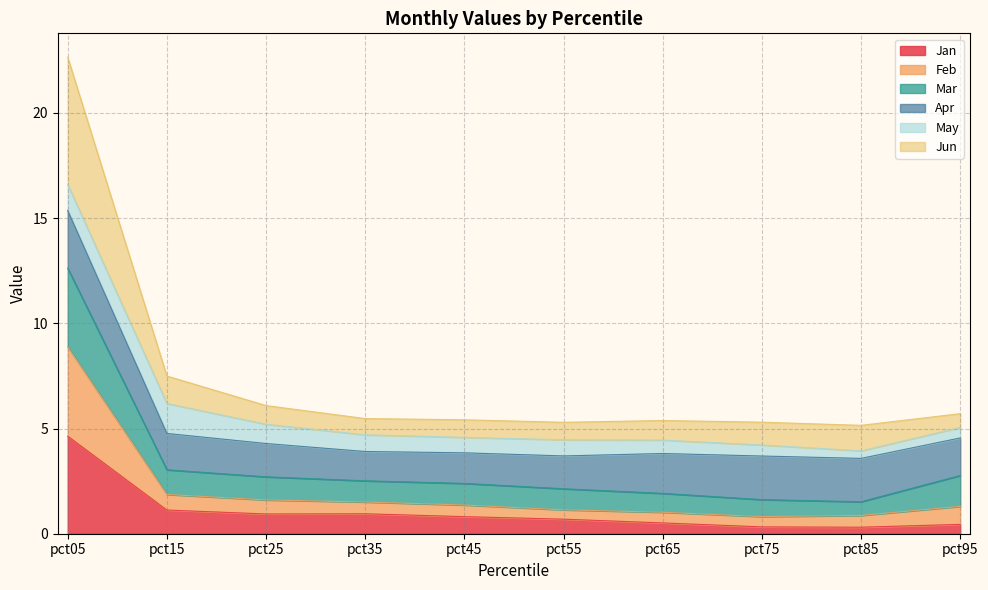

What value does the Jan series have at pct25?

0.9